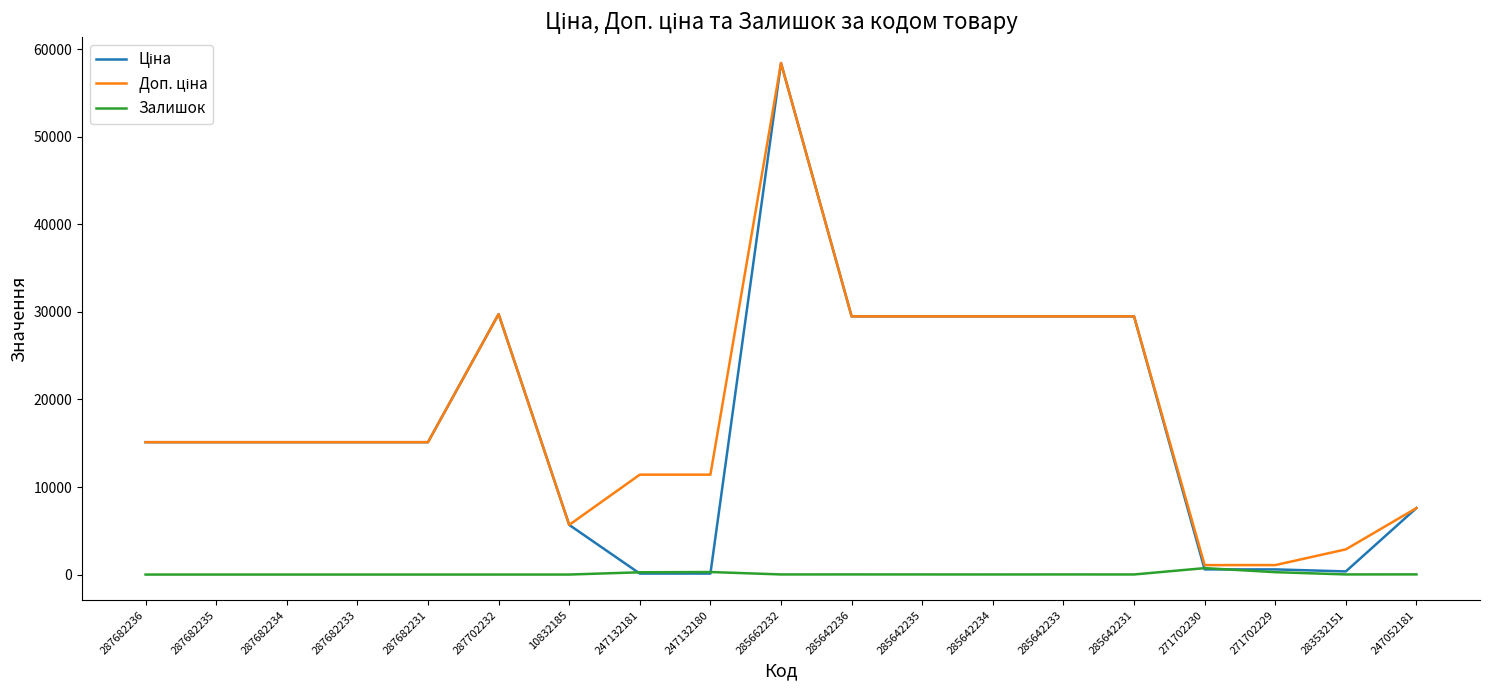

What position from the left is 247132181?

8